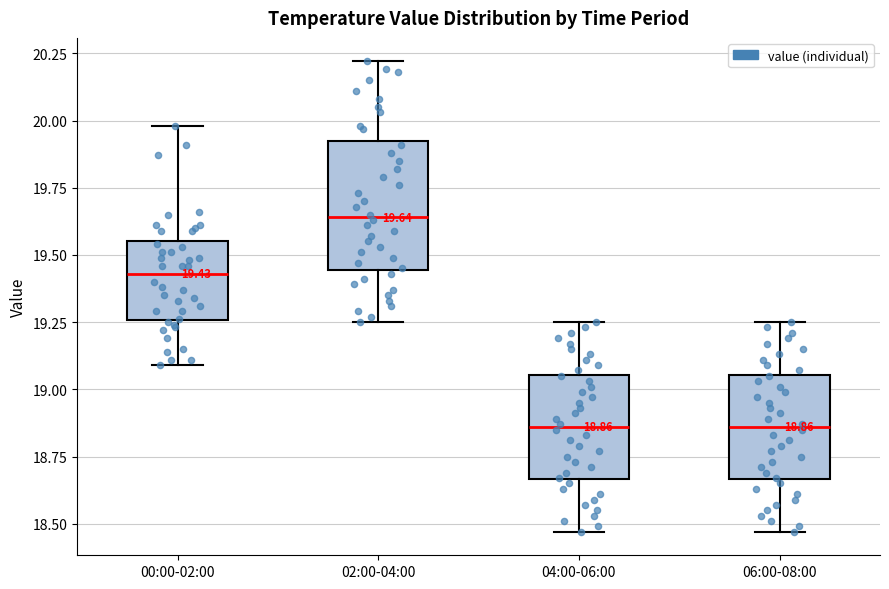

Which box is the tallest, from its lower edge to its upper edge?

02:00-04:00